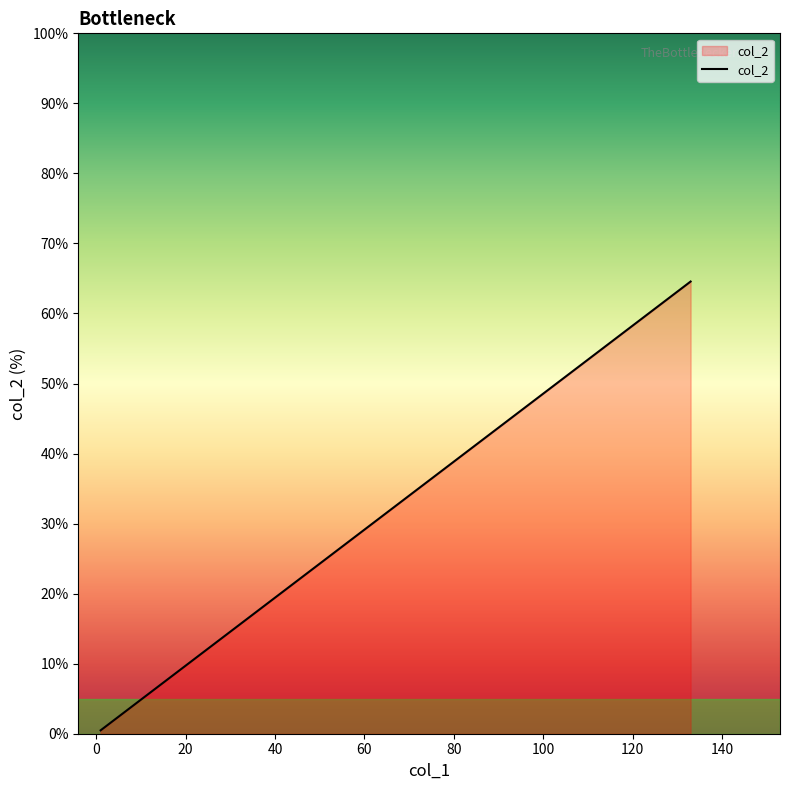

Reading left to right, extract all data points from this chart.

0.5	0.5	0.5	1.0	1.0	1.5	1.5	1.5	2.4	3.4	3.9	3.9	4.4	9.7	64.6